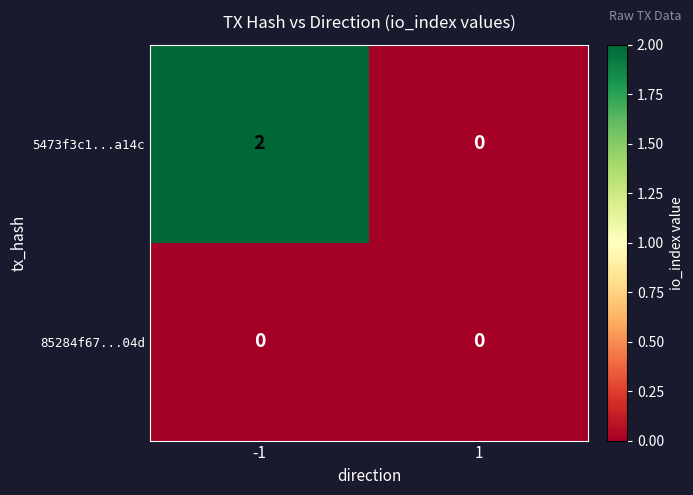

Which series has the largest total across all categories?

5473f3c1...a14c